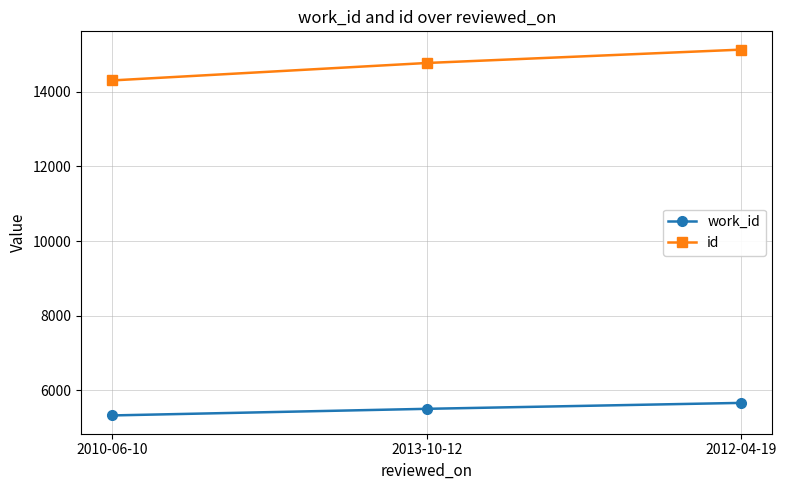

The work_id series shows 8476 at 2013-10-12. True or false?

False